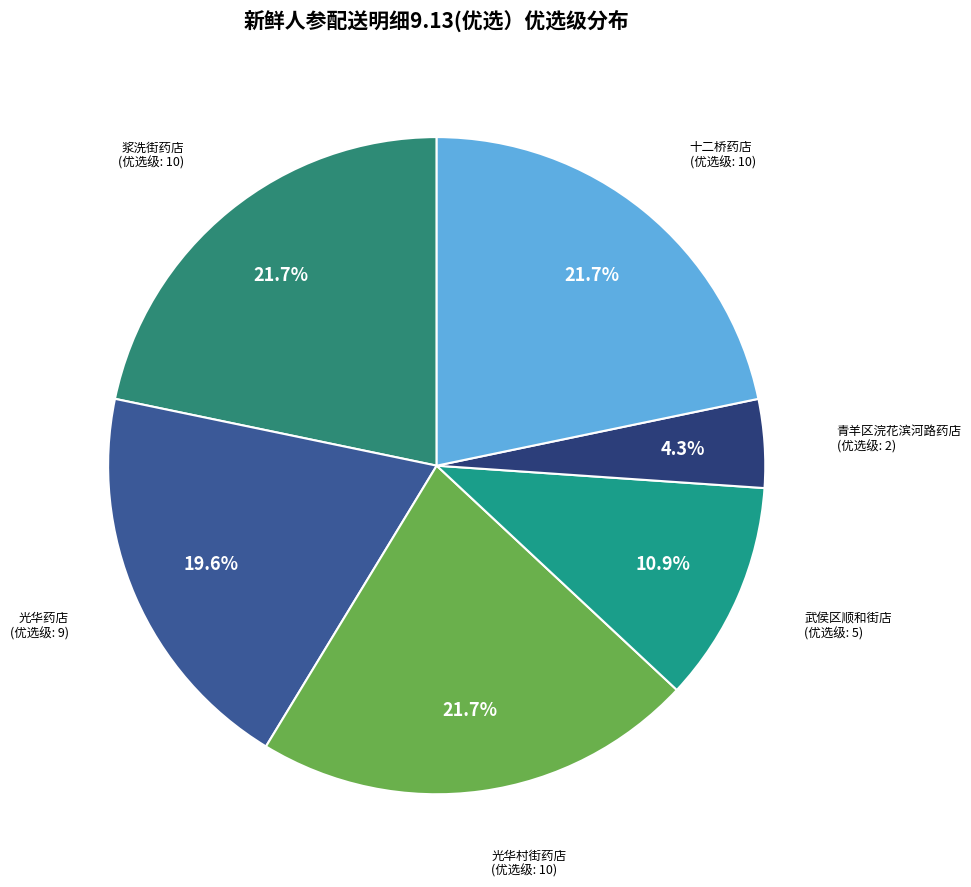

The 光华村街药店 slice represents 22% of the pie. True or false?

True